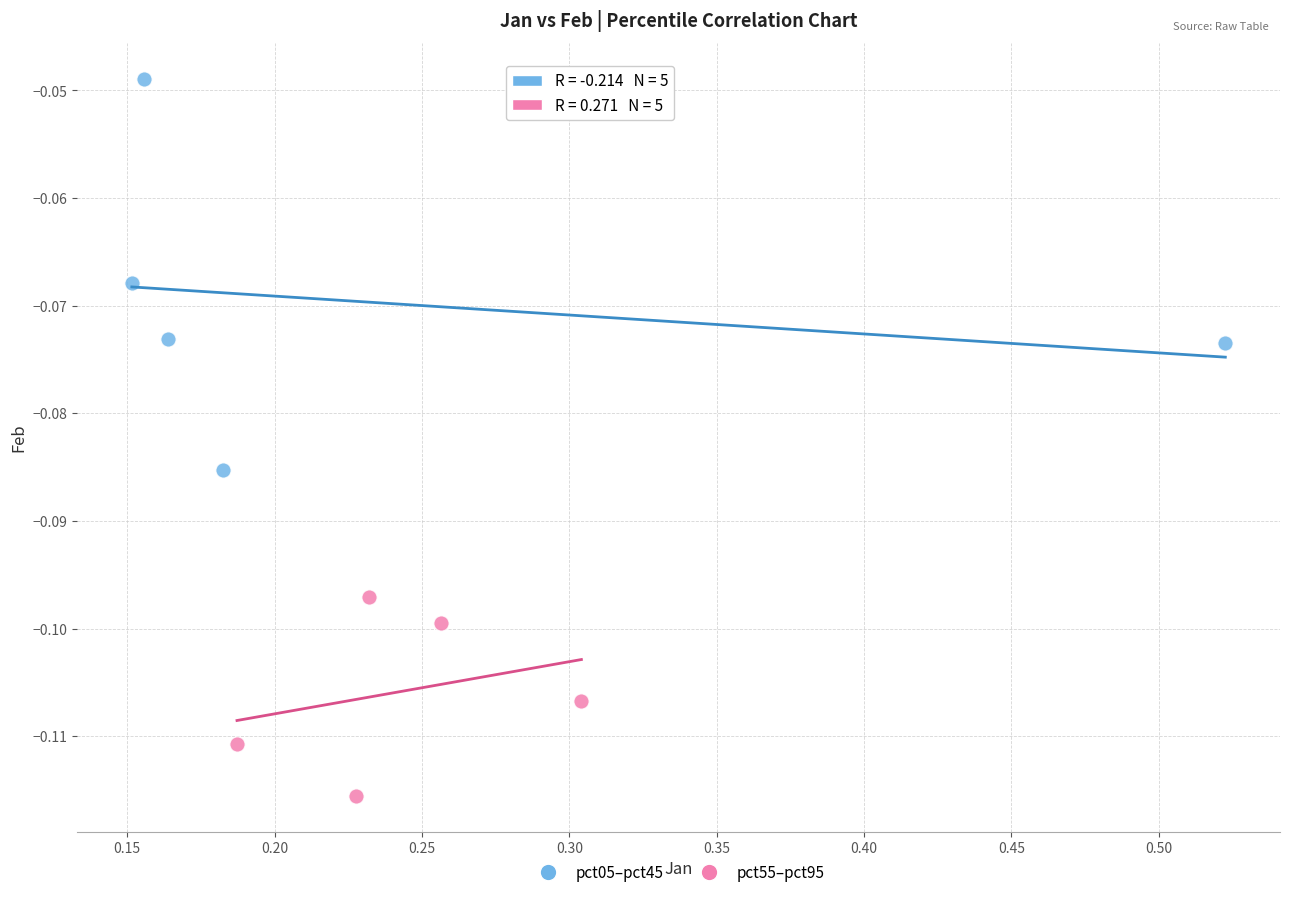

Which series reaches the minimum Y coordinate?

pct55–pct95